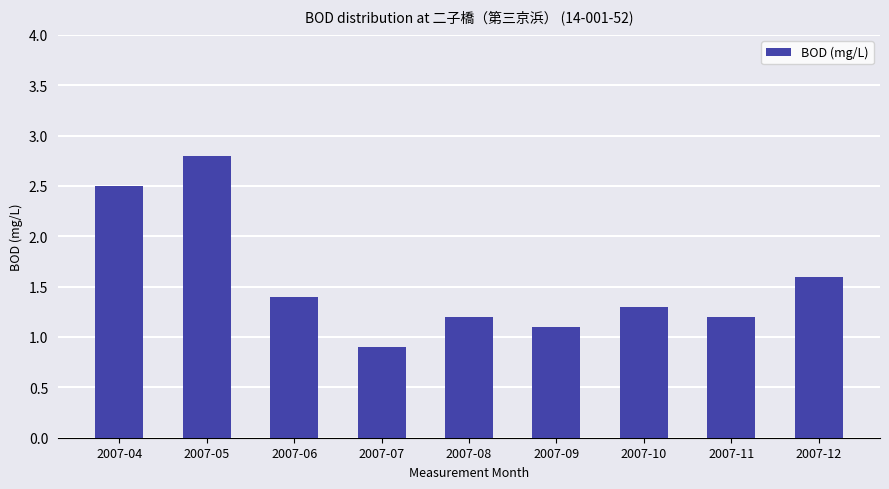

Which category has the highest value across all series?

2007-05